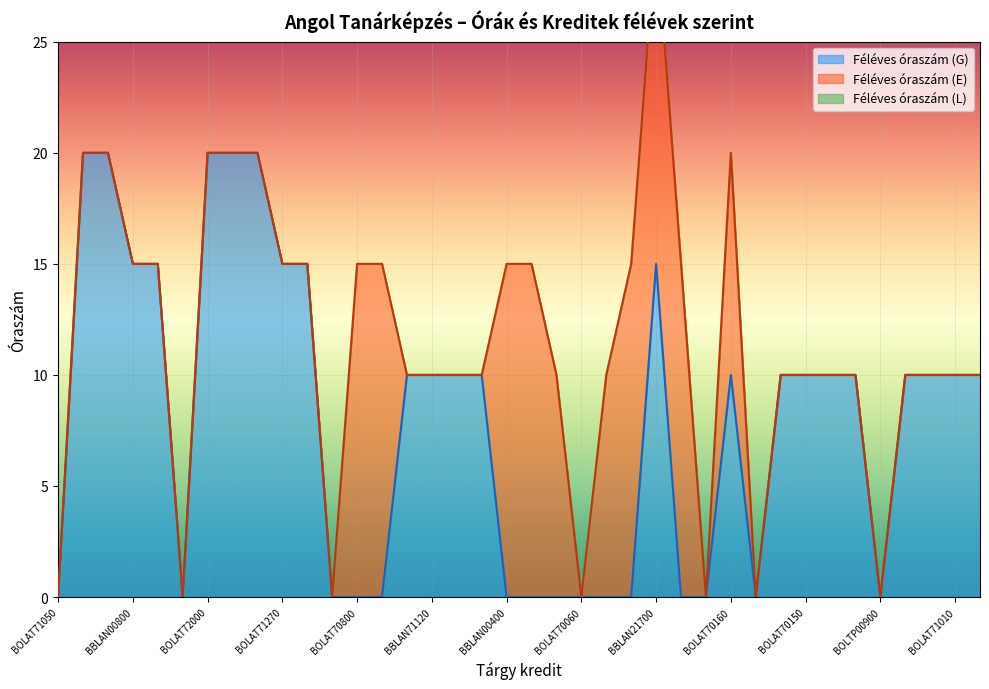

What is the highest value of the Féléves óraszám (G) series?

20